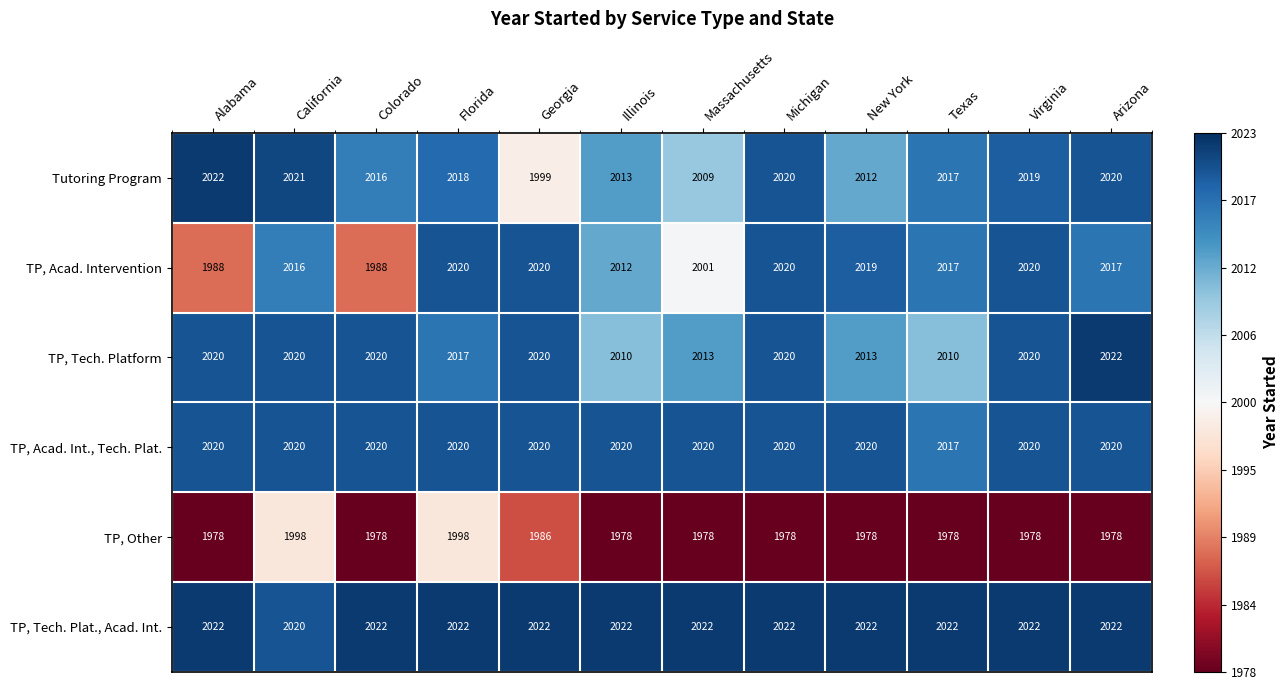

How many TP, Tech. Platform values are between 2013 and 2020?

9